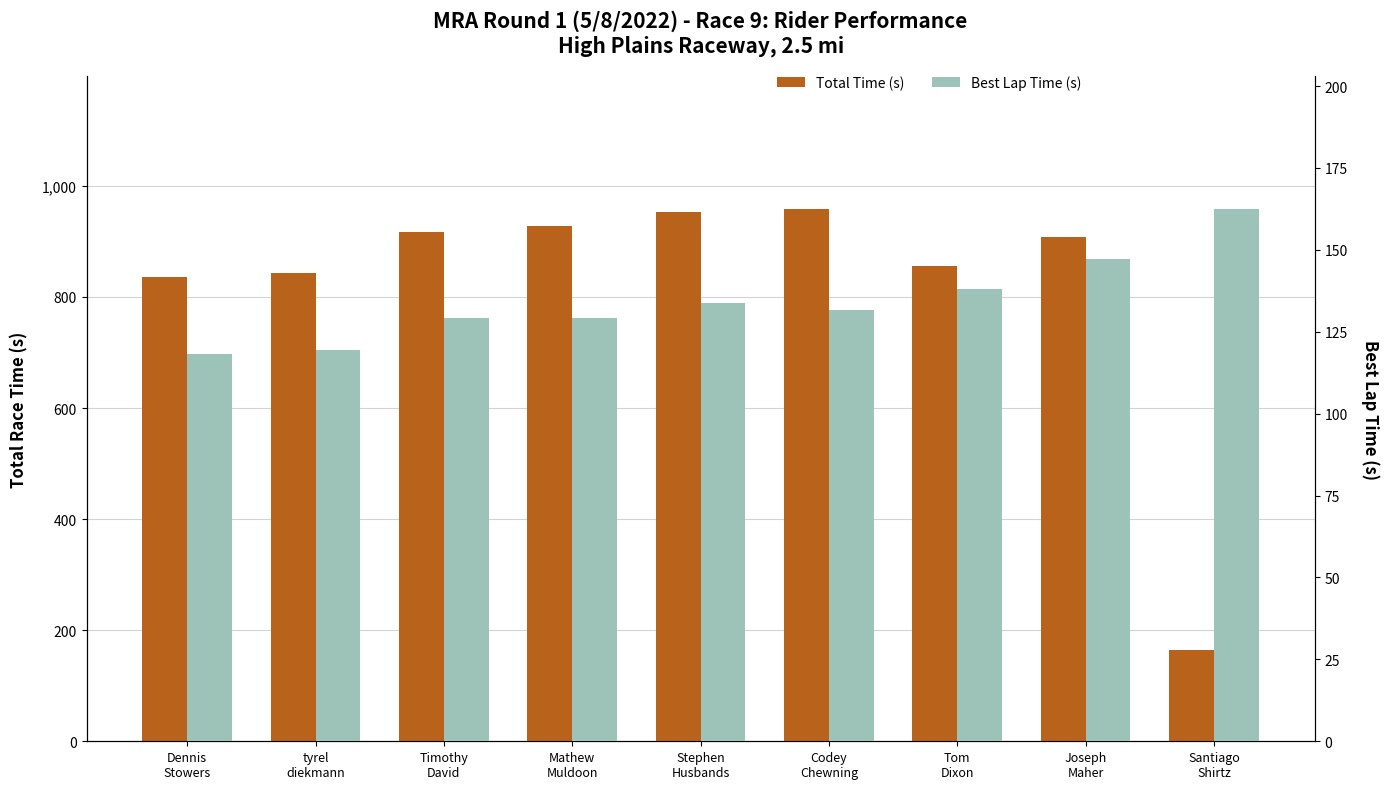

Reading left to right, what are all the values shown in this chart?

Total Time (s): Dennis
Stowers=836.8	tyrel
diekmann=843.7	Timothy
David=916.4	Mathew
Muldoon=927.2	Stephen
Husbands=953.5	Codey
Chewning=958.2	Tom
Dixon=855.9	Joseph
Maher=907.2	Santiago
Shirtz=163.7
Best Lap Time (s): Dennis
Stowers=118.1	tyrel
diekmann=119.3	Timothy
David=129.3	Mathew
Muldoon=129.3	Stephen
Husbands=133.7	Codey
Chewning=131.6	Tom
Dixon=137.9	Joseph
Maher=147.4	Santiago
Shirtz=162.4